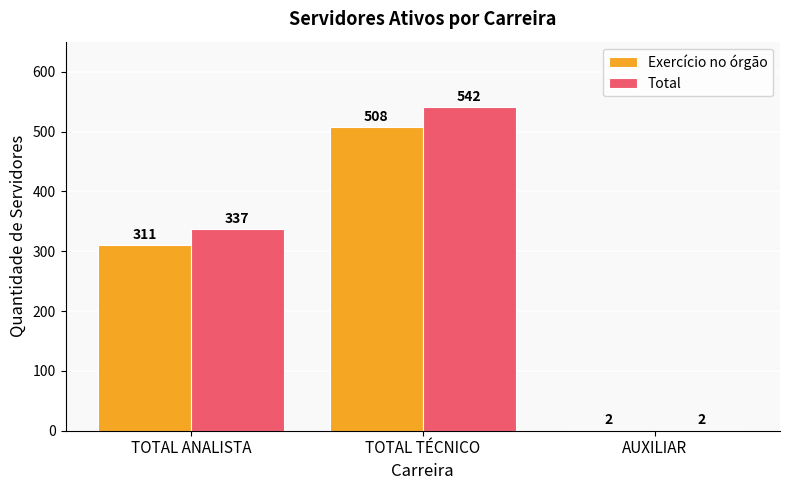

Which series has the largest range (max minus min)?

Total